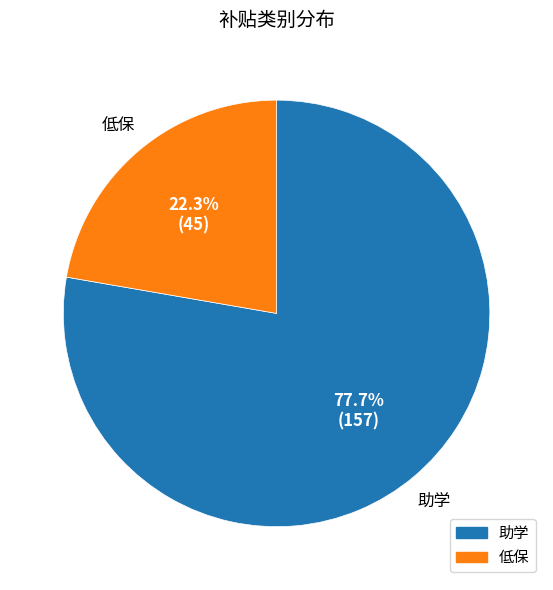

How many slices are in this pie chart?

2